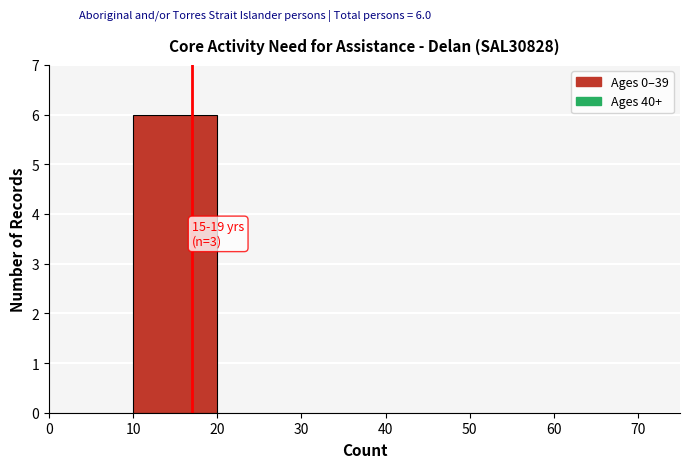

Over which range of the x-axis is the bar tallest?

10 to 20